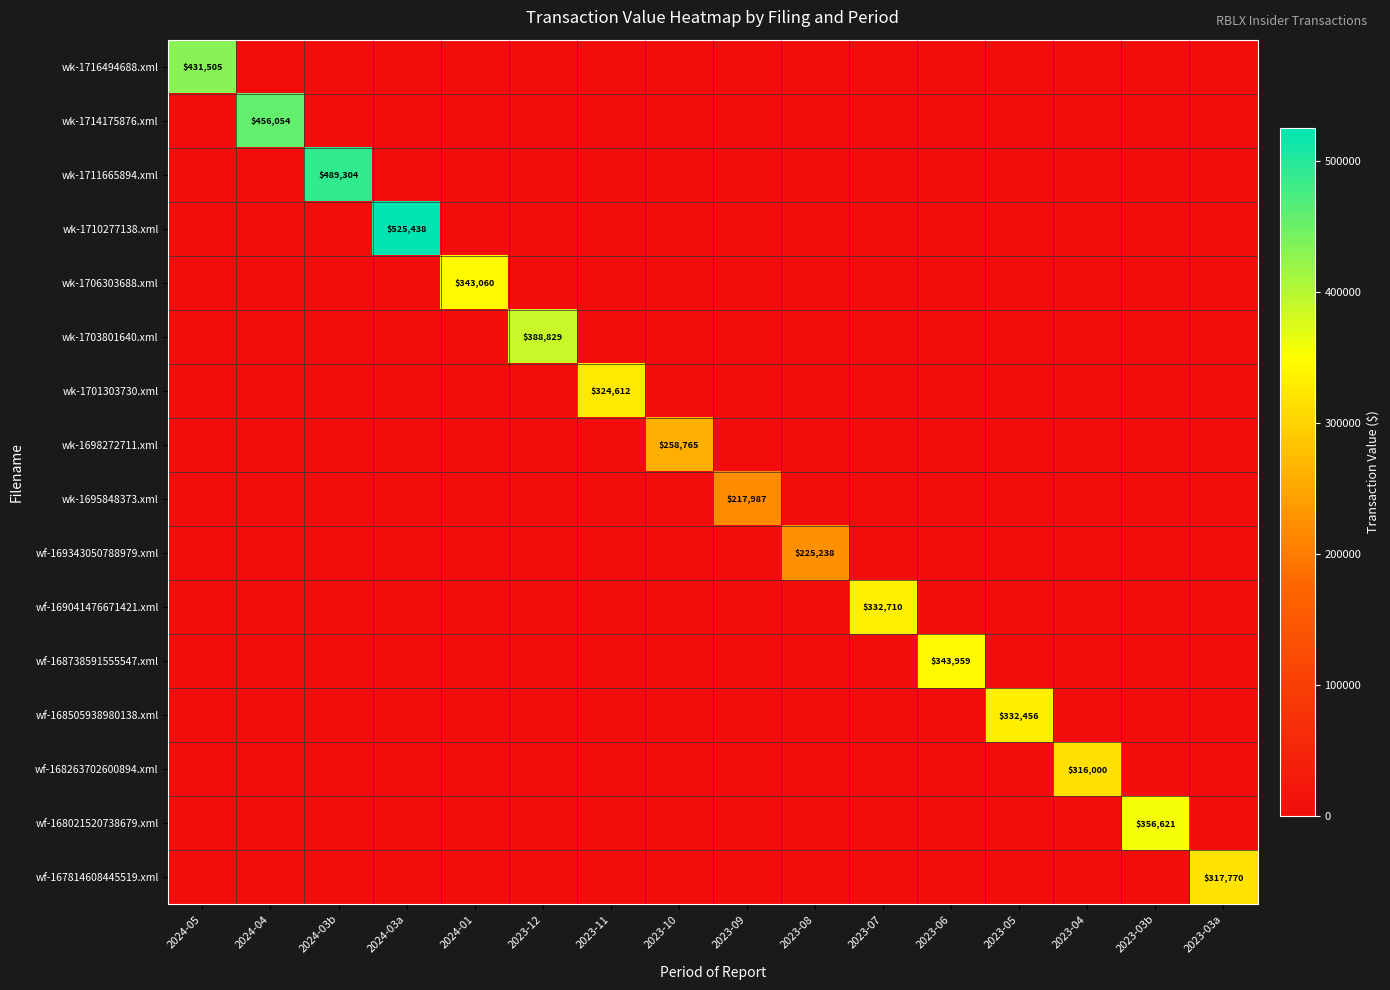

The wk-1706303688.xml series shows 343060 at 2024-01. True or false?

True